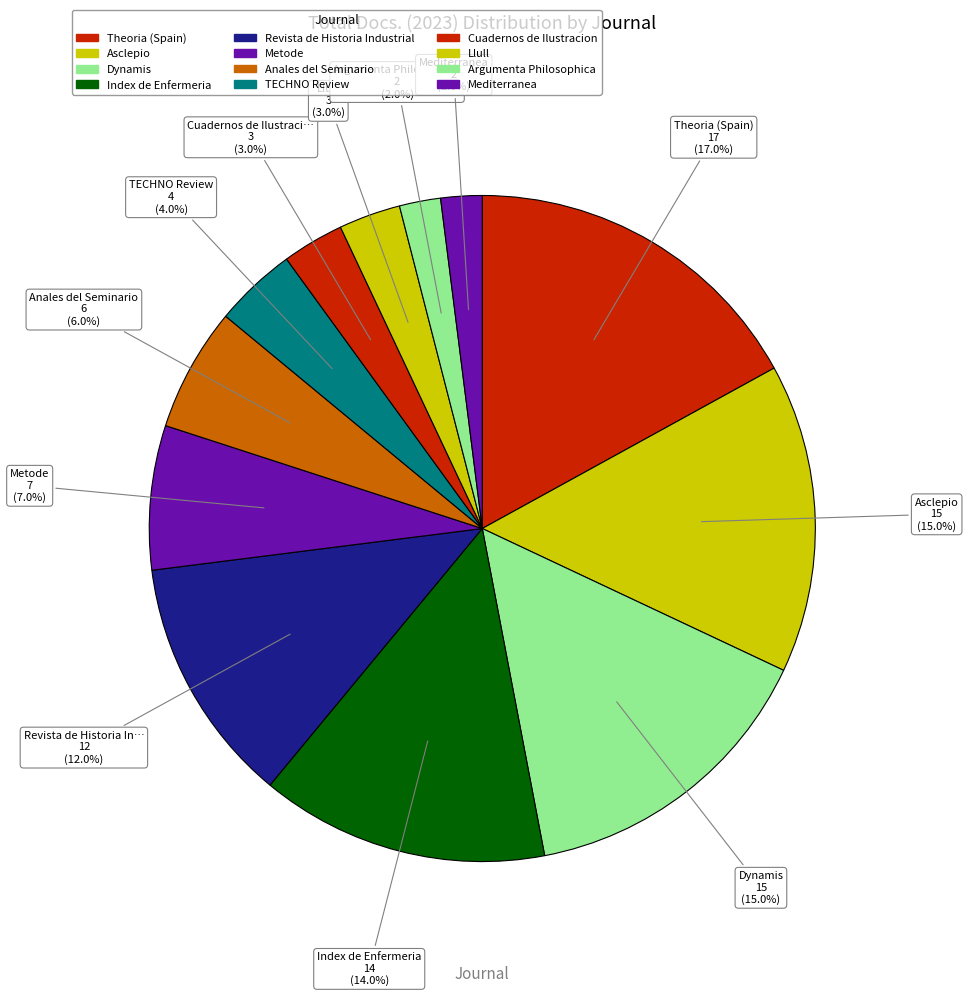

Count the number of slices in the pie.

12